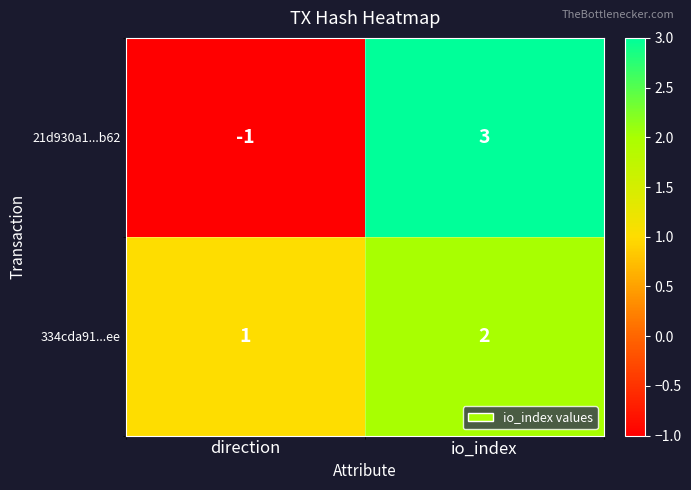

What is the difference between the 21d930a1...b62 values at io_index and direction?

4